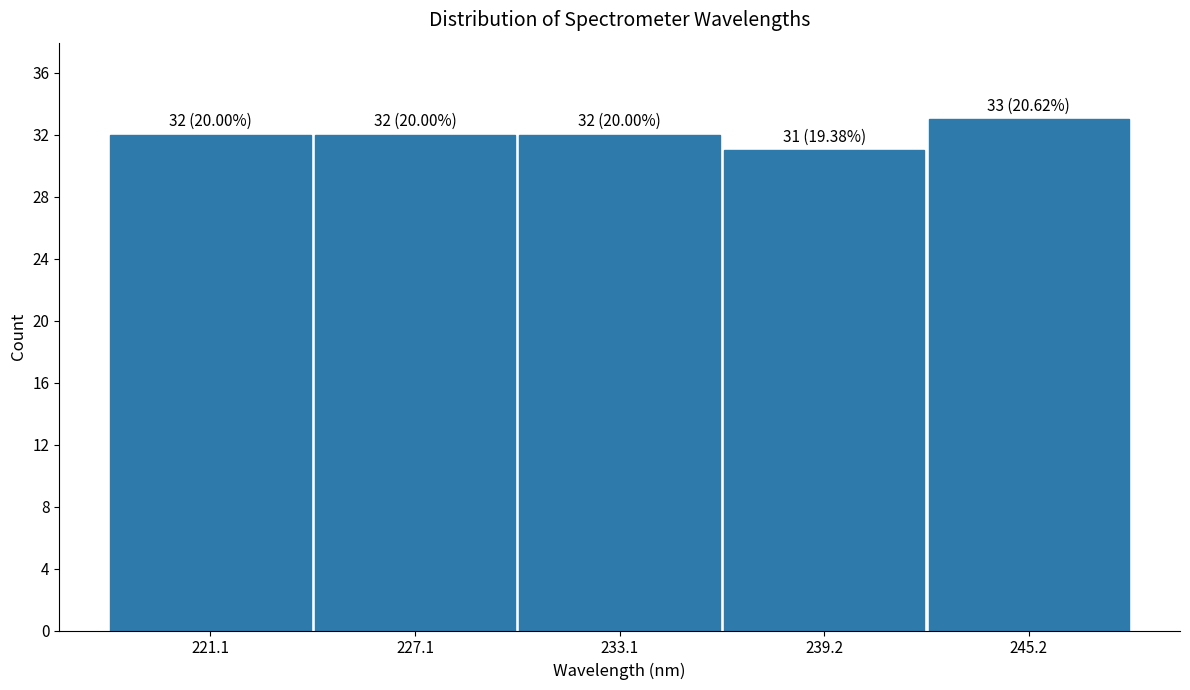

Which range on the x-axis has the tallest bar?

242 to 248